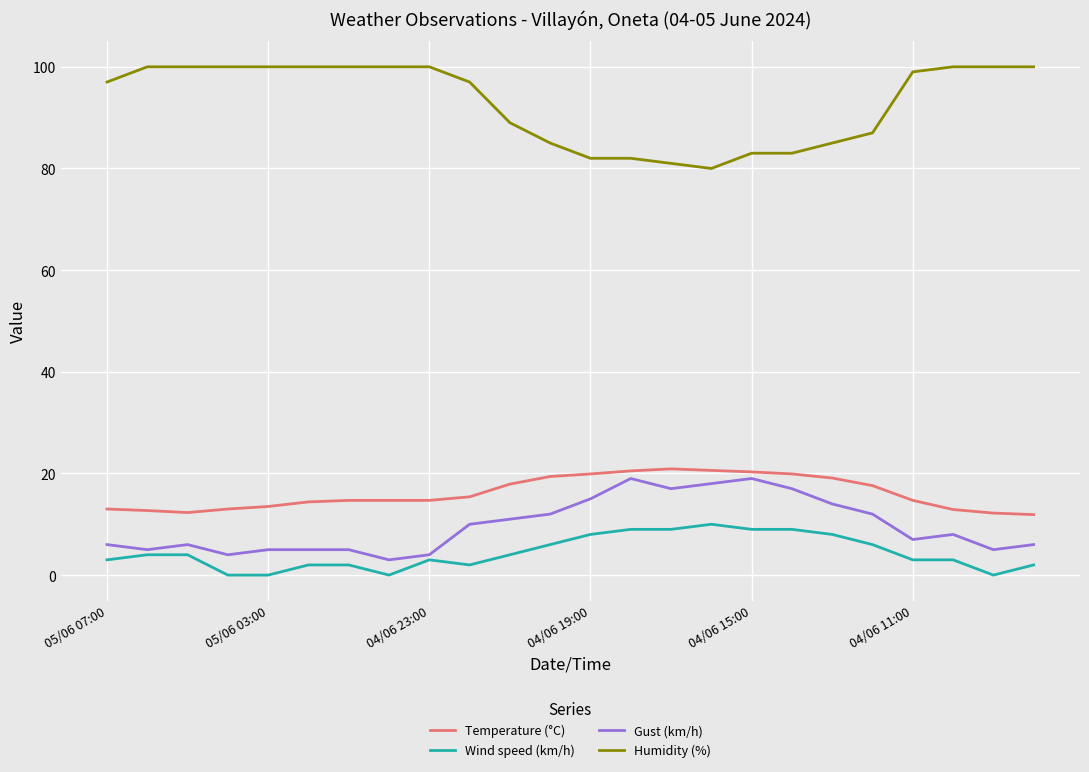

True or false: Wind speed (km/h) and Humidity (%) intersect in this chart.

False